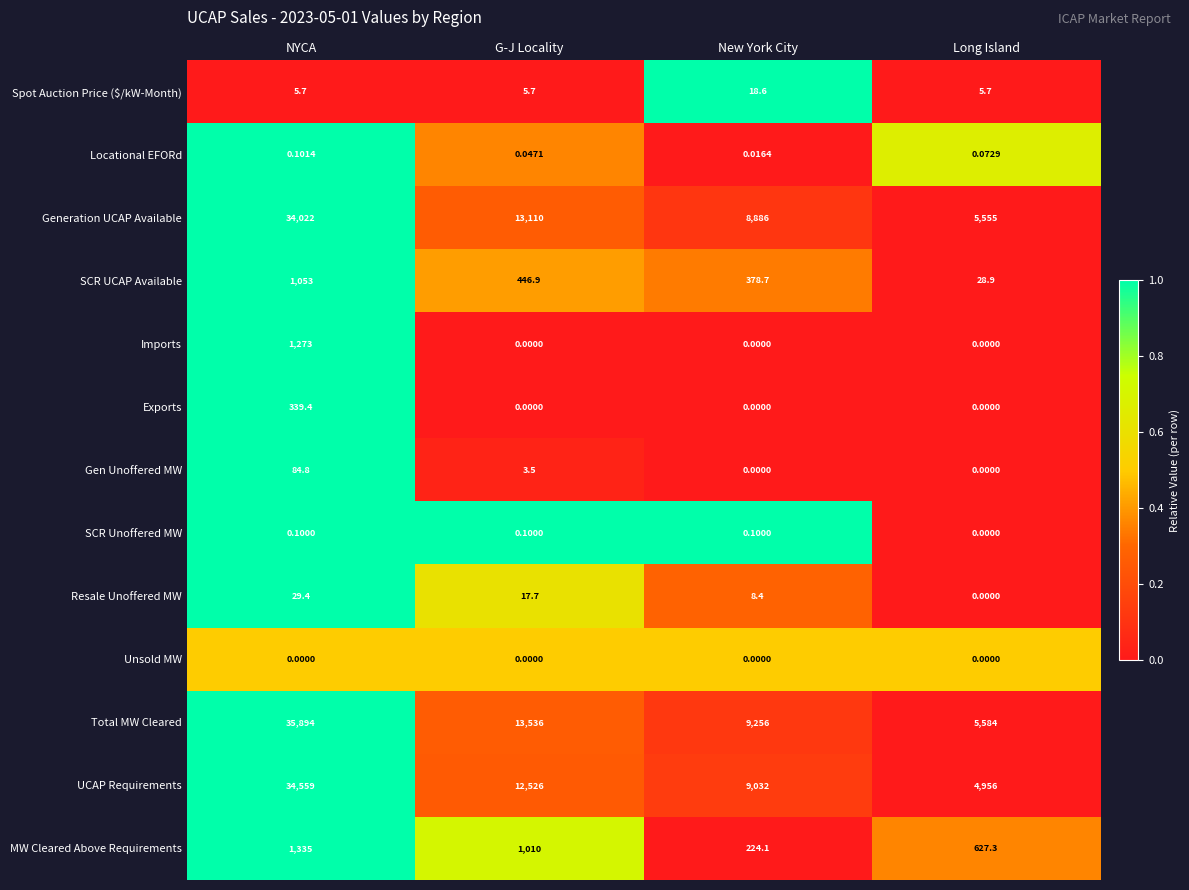

What is the total value across all series at NYCA?

108595.5